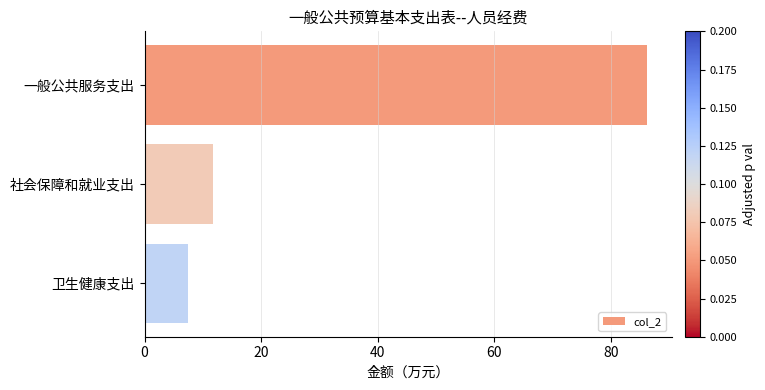

What is the smallest value displayed?

7.4